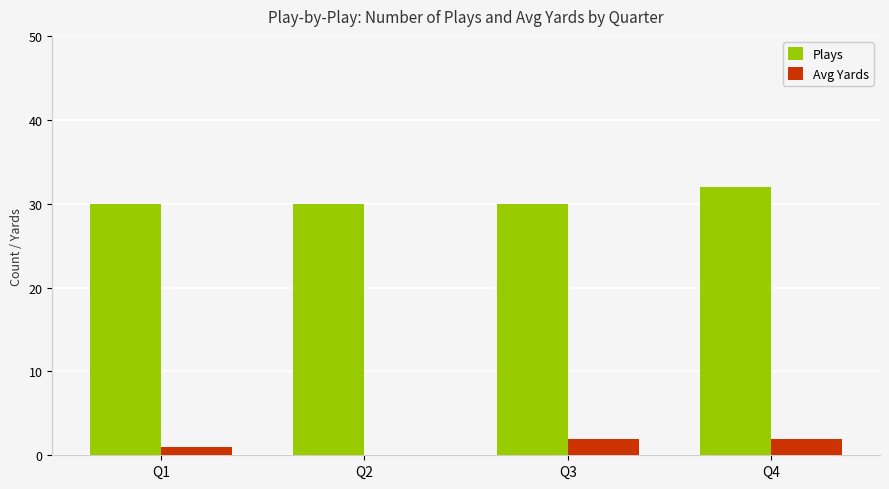

What is the sum of all Avg Yards values?

5